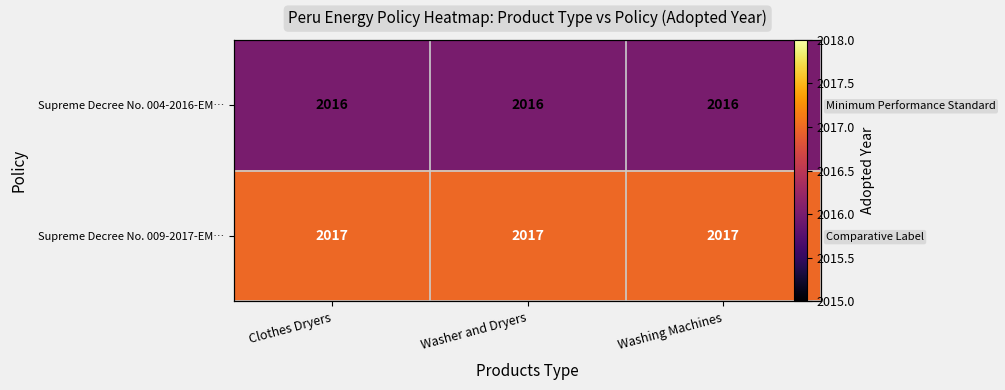

Rank the categories by Supreme Decree No. 004-2016-EM… value from highest to lowest.

Clothes Dryers, Washer and Dryers, Washing Machines